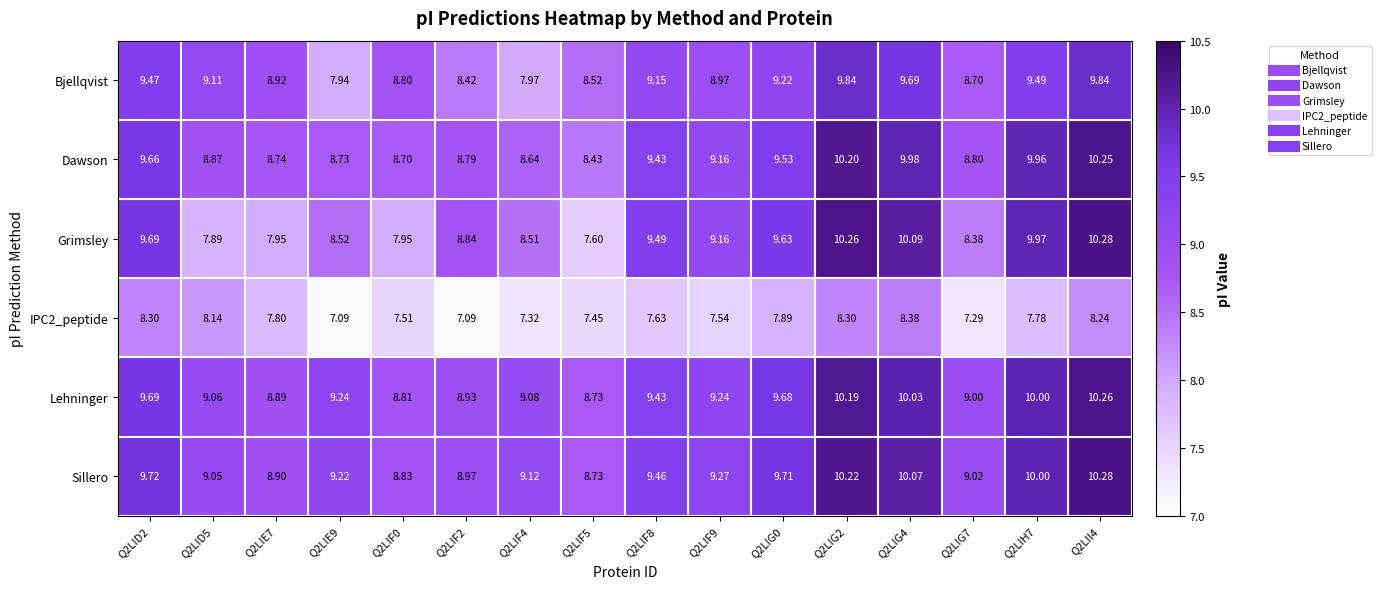

At which category does the chart reach its peak across all series?

Q2LII4